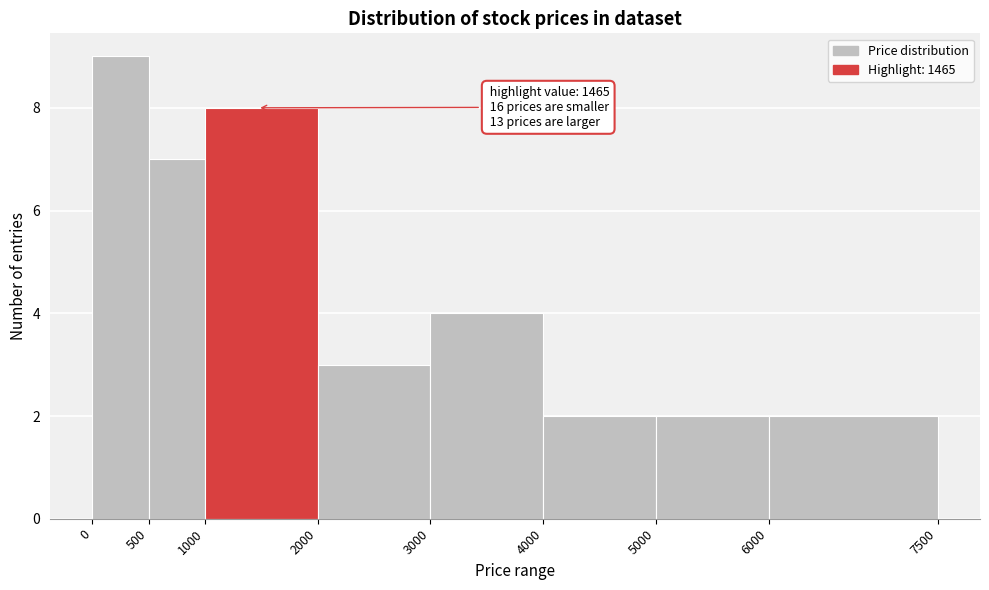

Over which range of the x-axis is the bar tallest?

0 to 500